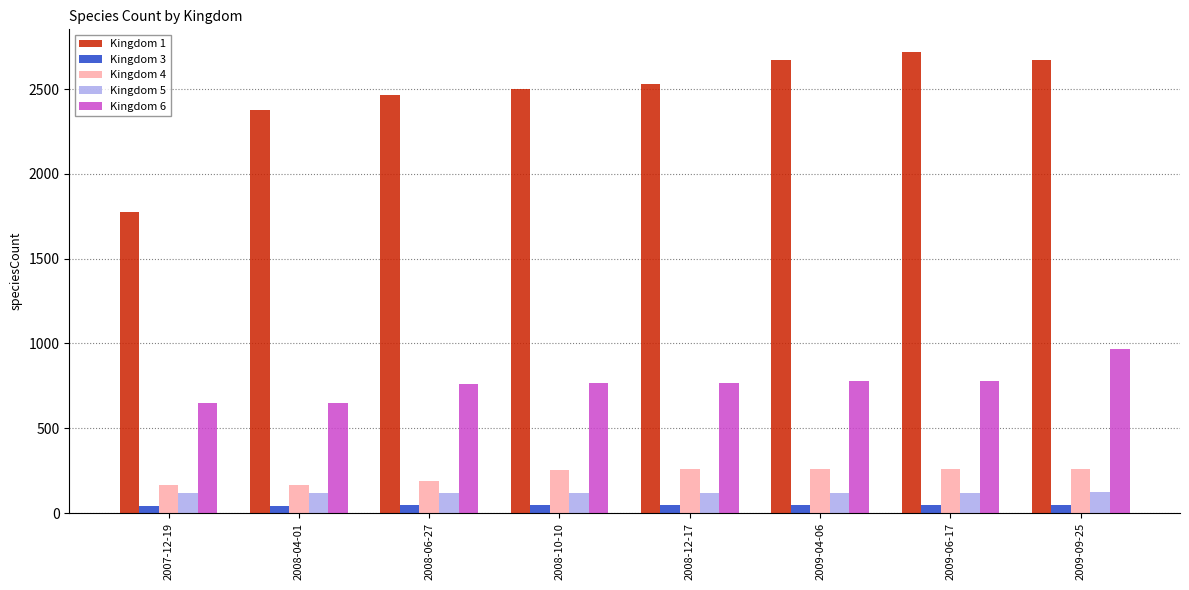

What is the sum of the Kingdom 3 values at 2009-06-17 and 2009-09-25?

100